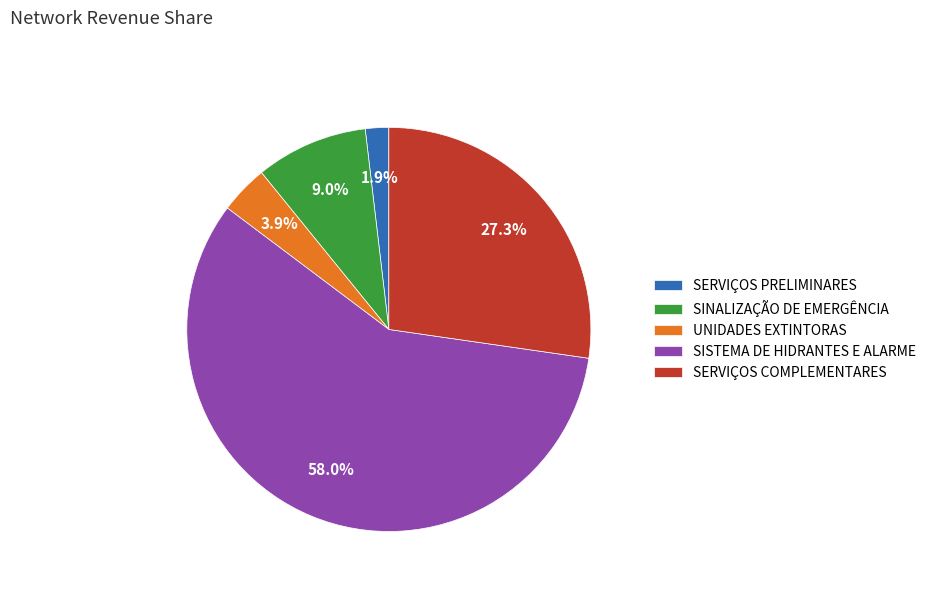

Is there a majority slice in this chart?

Yes